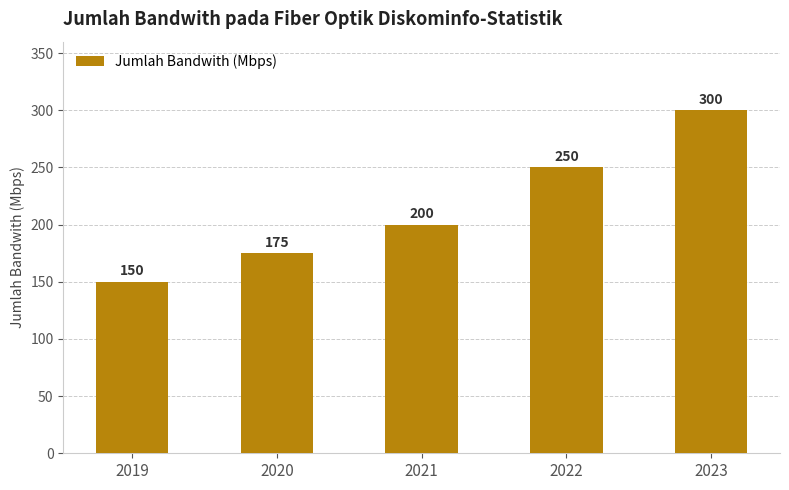

What is the change in value from 2021 to 2022?

+50